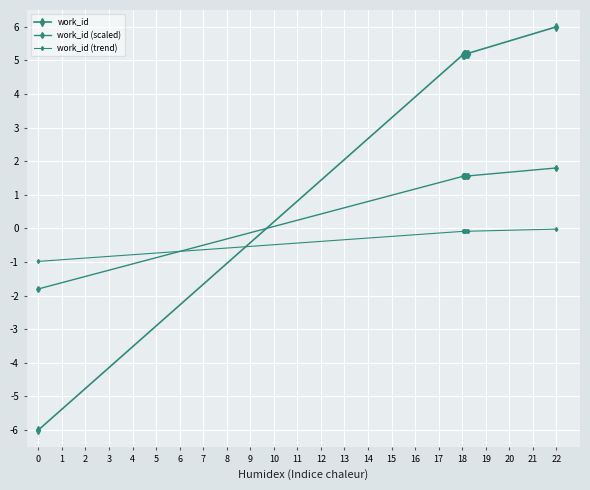

How many values in the work_id (scaled) series are below 1?

1